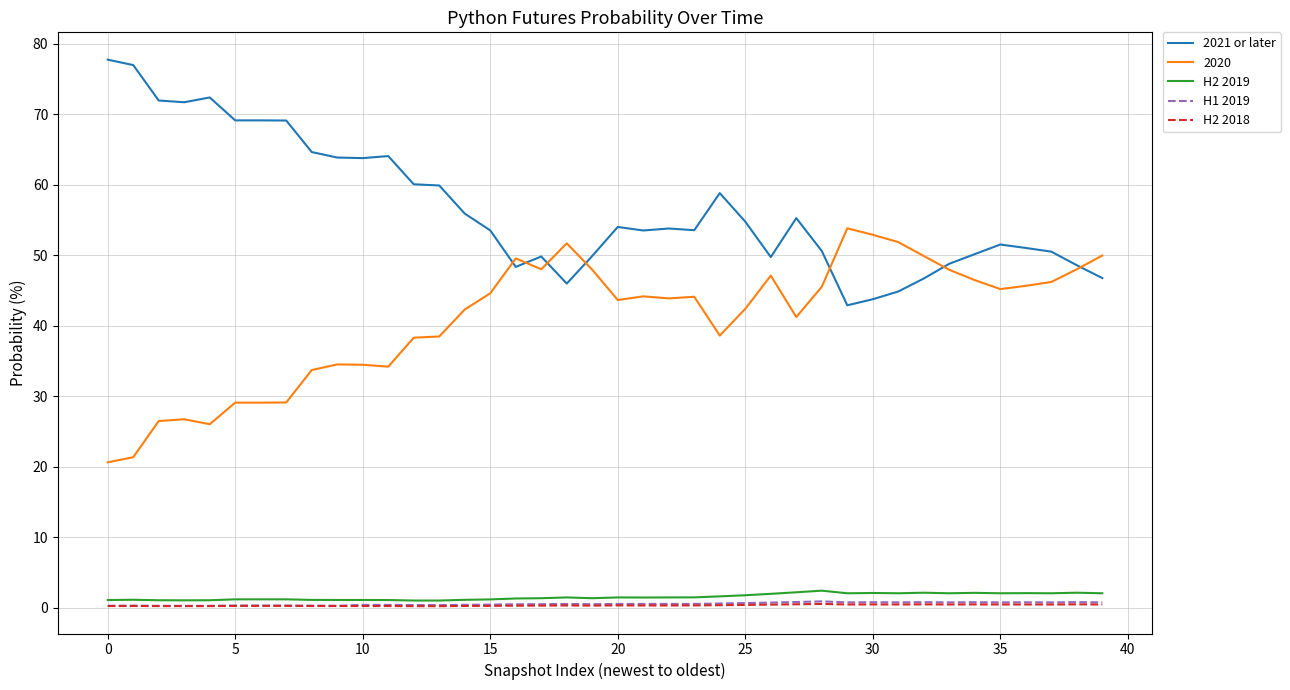

True or false: H2 2019 and 2021 or later cross at least once.

False